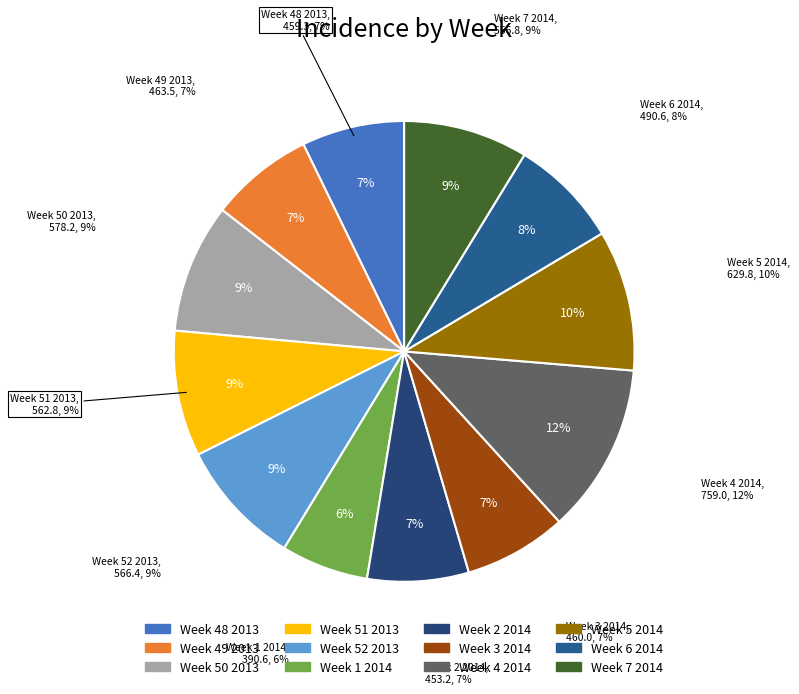

Which slice is the smallest?

Week 1 2014